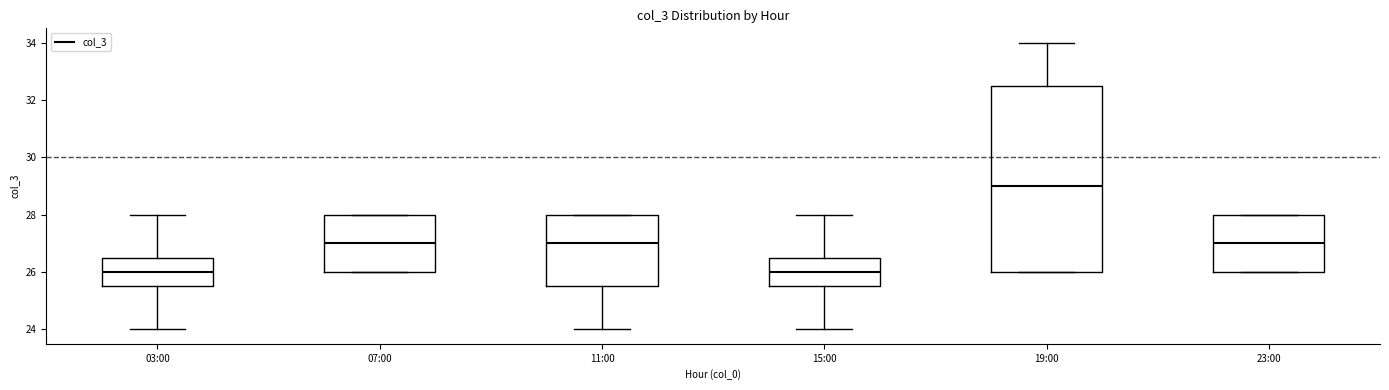

Which box is the tallest, from its lower edge to its upper edge?

19:00